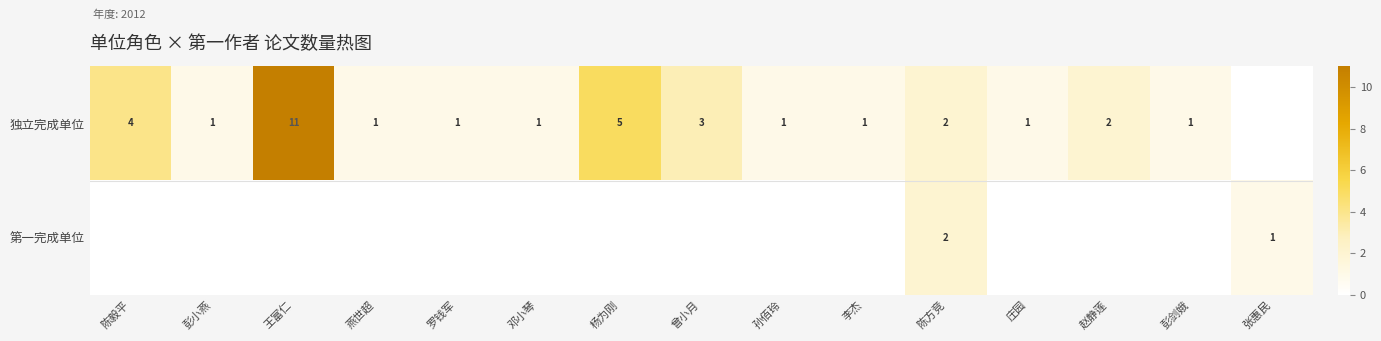

The 独立完成单位 series shows 1 at 庄园. True or false?

True